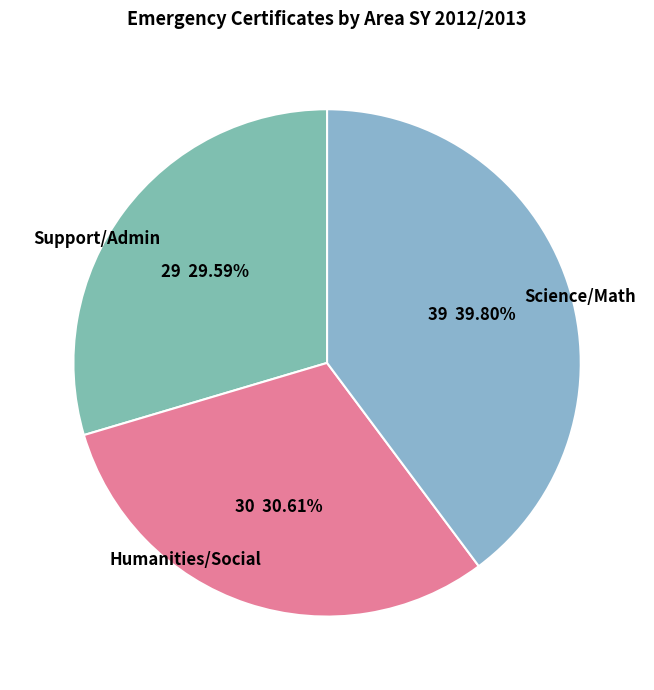

Is there any slice that represents more than half of the pie?

No